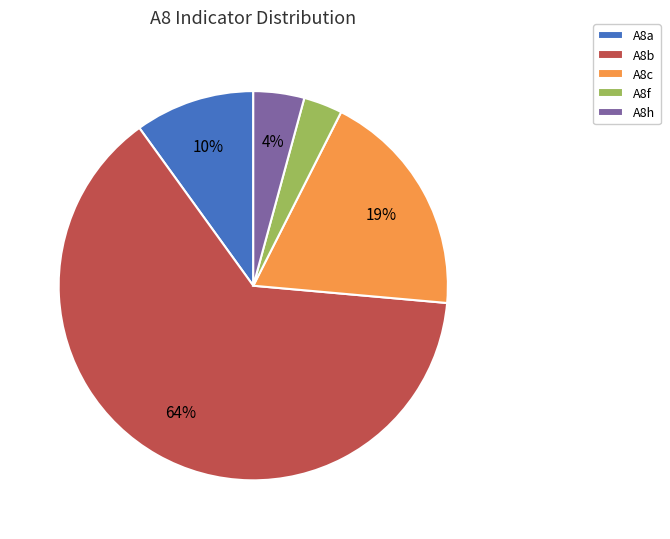

Which slice is the smallest?

A8f